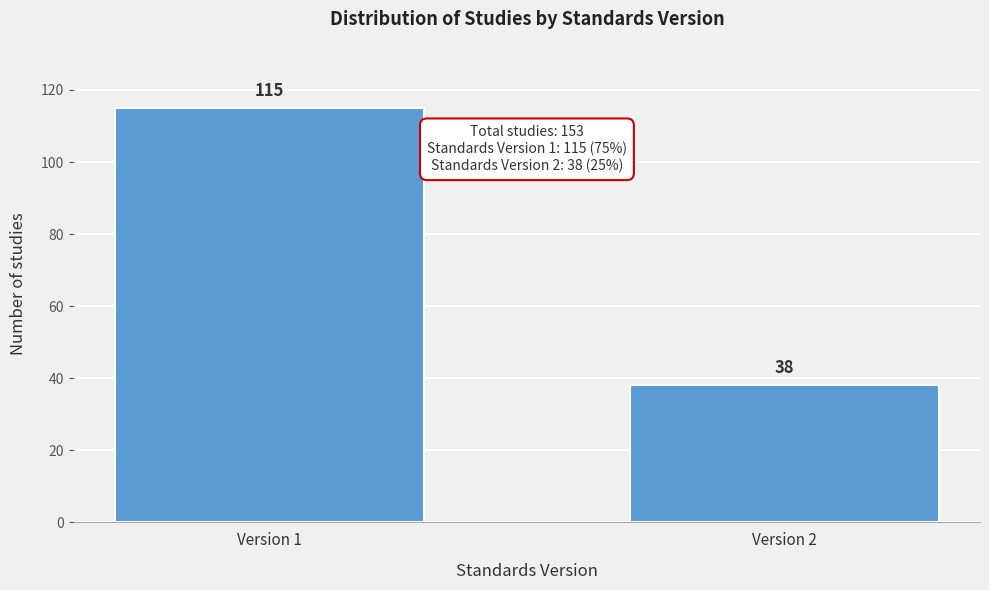

Reading left to right, transcribe all the data shown in this chart.

Version 1=115	Version 2=38